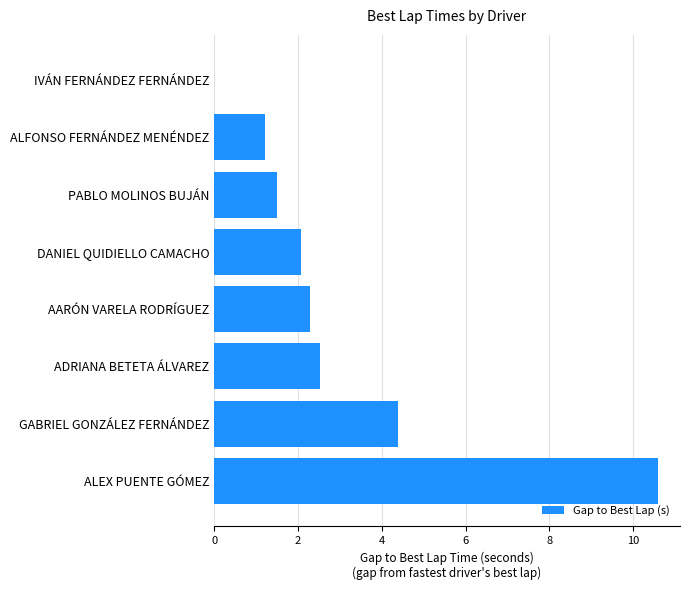

Reading bottom to top, what are all the values shown in this chart?

ALEX PUENTE GÓMEZ=10.6	GABRIEL GONZÁLEZ FERNÁNDEZ=4.4	ADRIANA BETETA ÁLVAREZ=2.5	AARÓN VARELA RODRÍGUEZ=2.3	DANIEL QUIDIELLO CAMACHO=2.1	PABLO MOLINOS BUJÁN=1.5	ALFONSO FERNÁNDEZ MENÉNDEZ=1.2	IVÁN FERNÁNDEZ FERNÁNDEZ=0.0